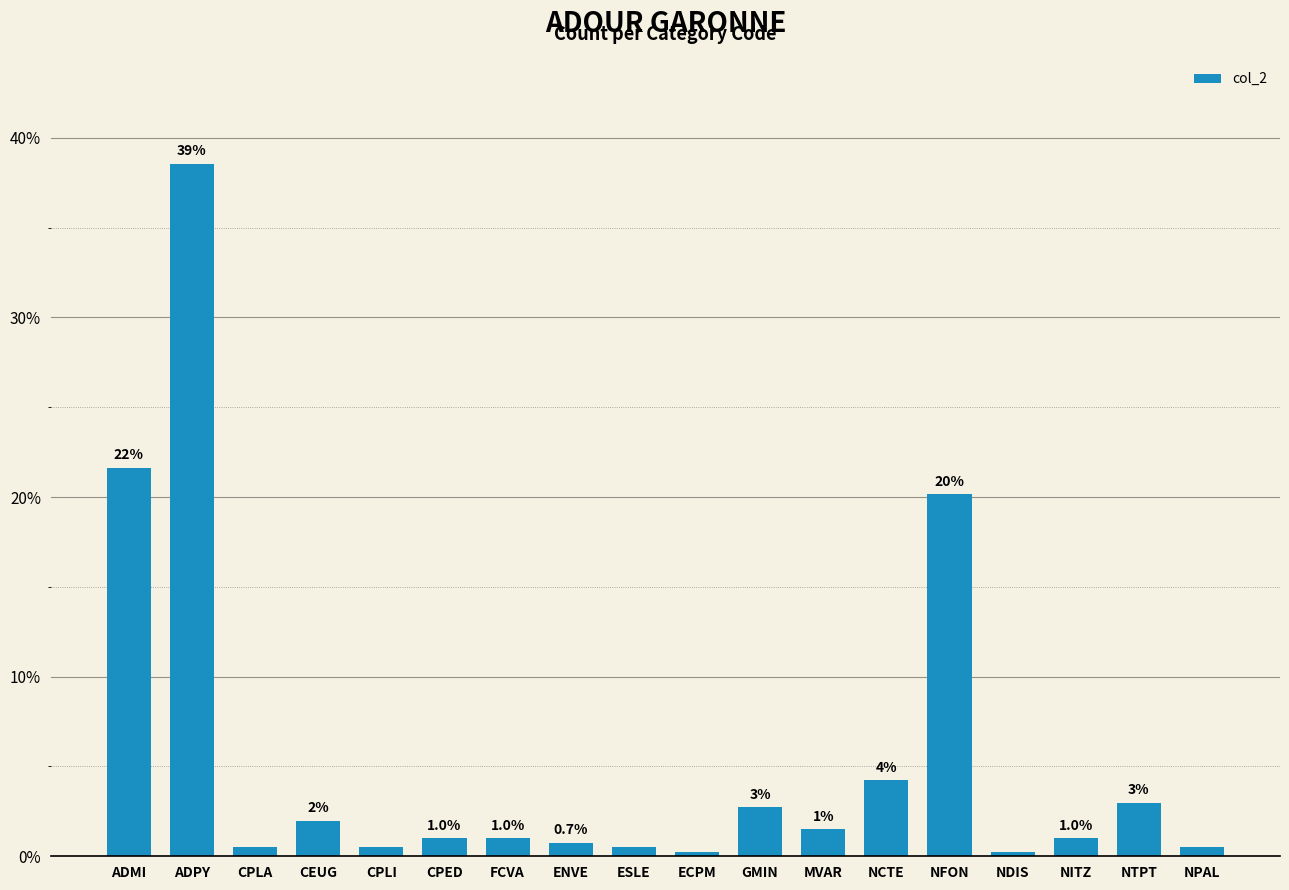

What is the change in value from CPLA to NFON?

+19.7